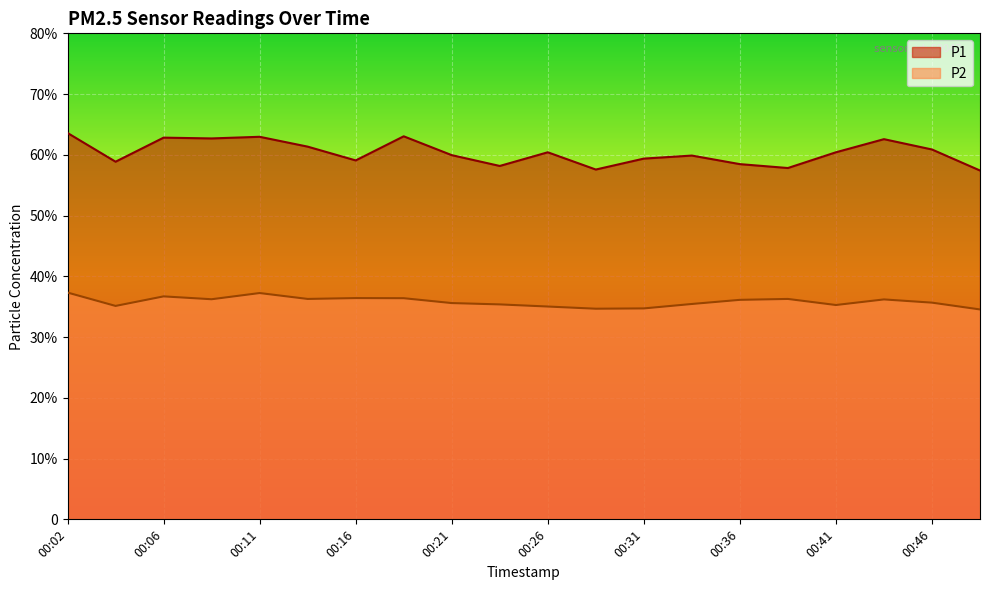

Which label corresponds to the largest value in the chart?

00:02